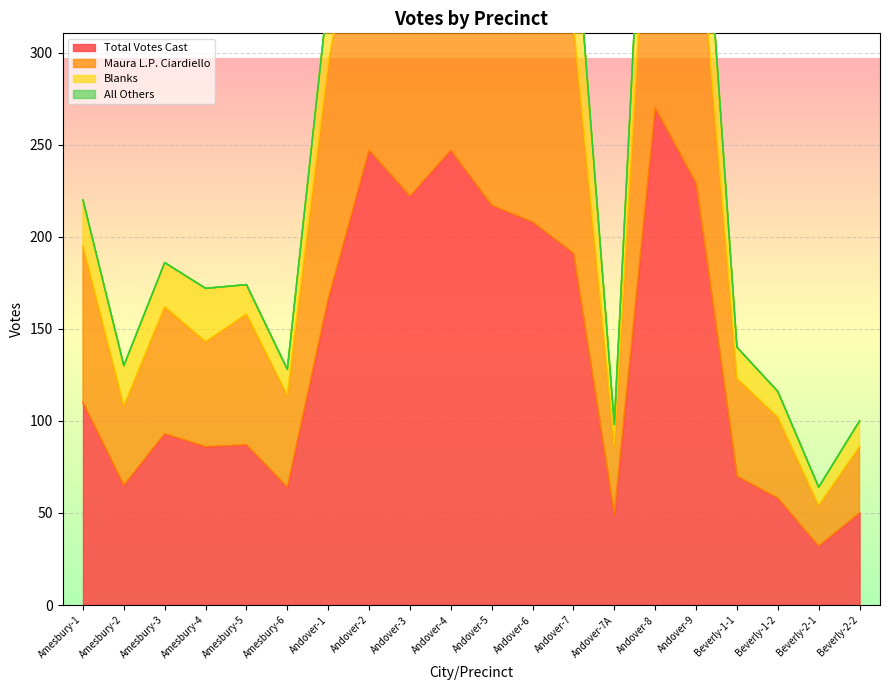

At which label does Total Votes Cast reach its peak?

Andover-8